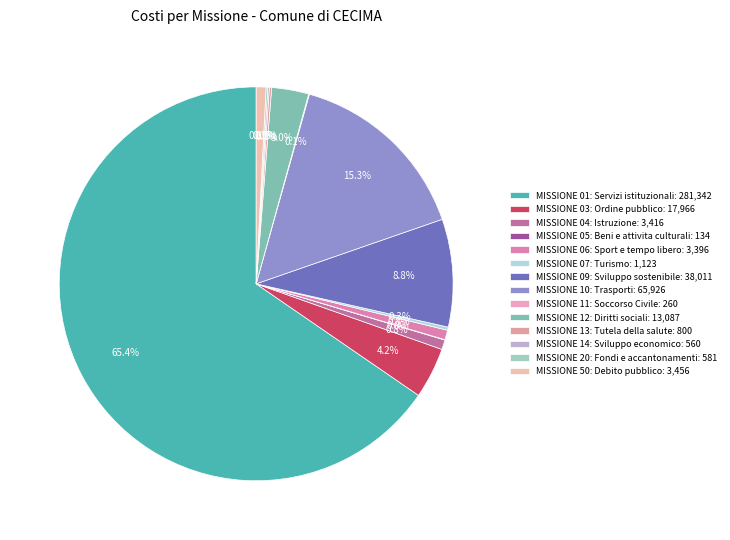

How many slices are in this pie chart?

14